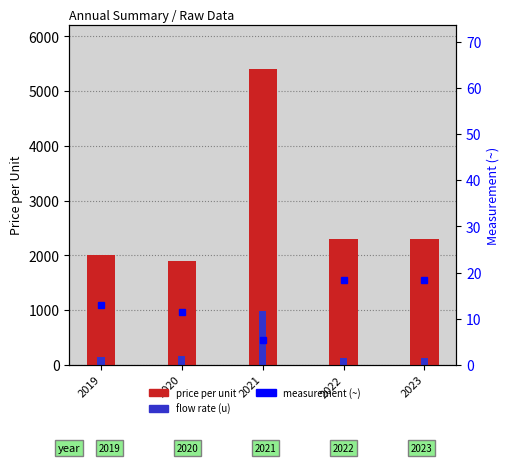

Rank the series by their maximum value, from highest to lowest.

price per unit, flow rate (u), measurement (~)